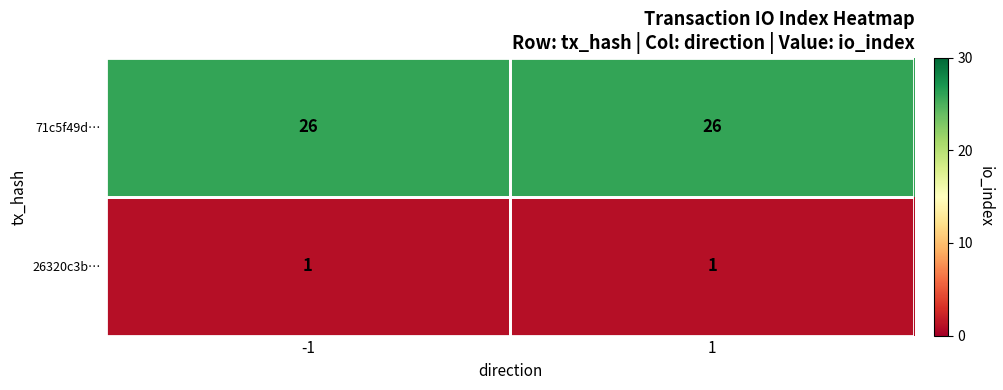

Is it true that 71c5f49d… equals 44 at 1?

False